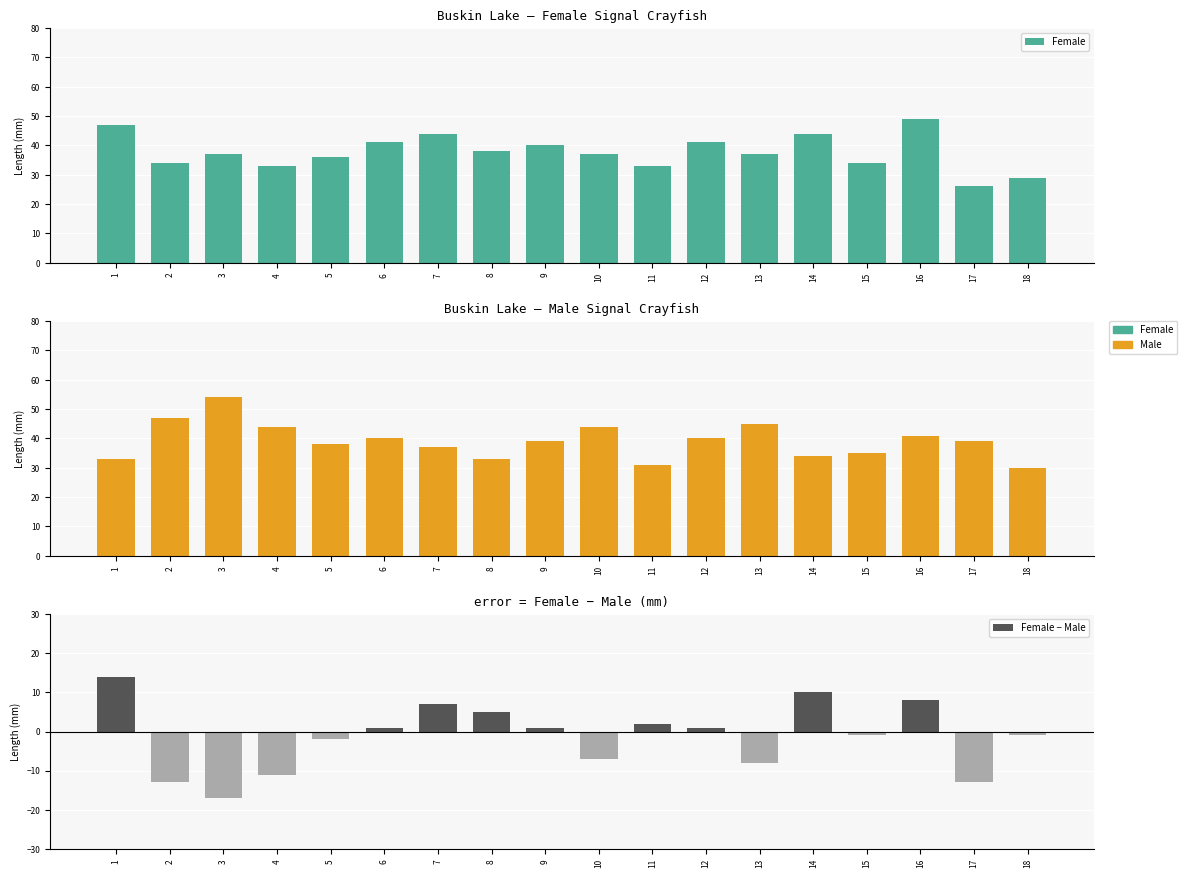

At how many categories does at least one series exceed -11?

18